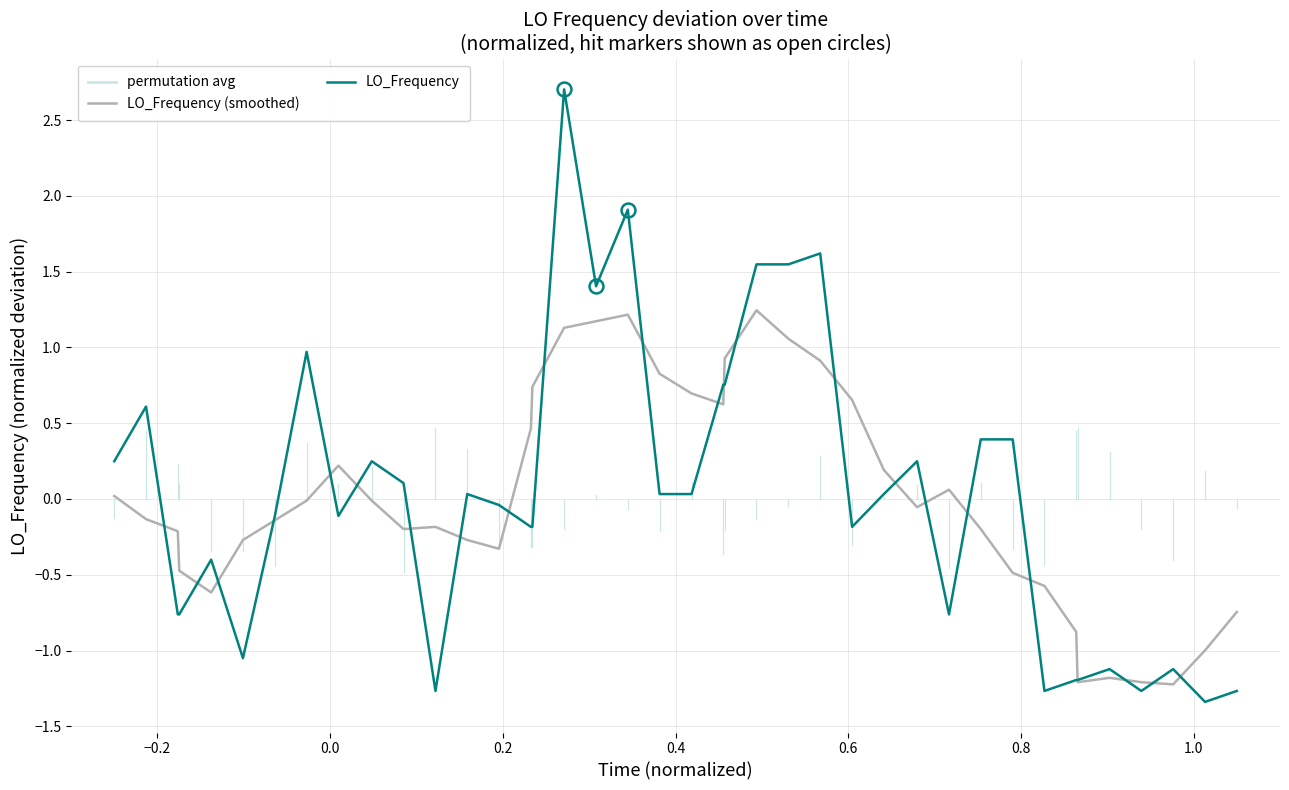

Which series has the largest range (max minus min)?

LO_Frequency